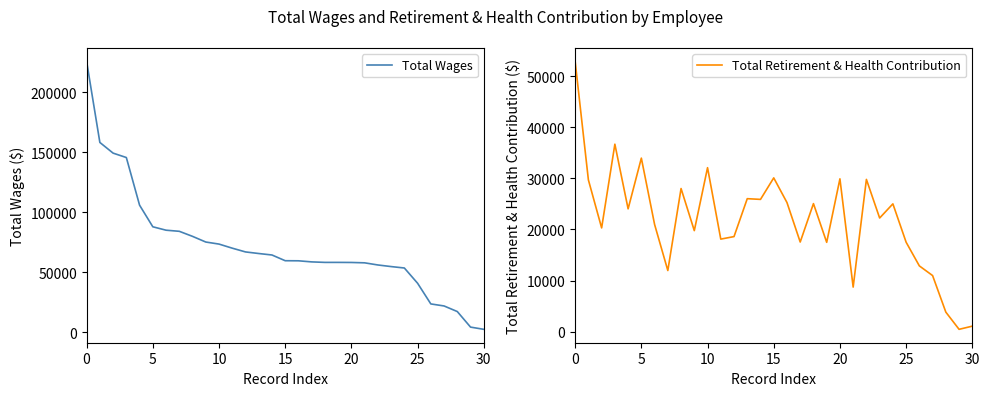

Which series has the widest spread of values?

Total Wages